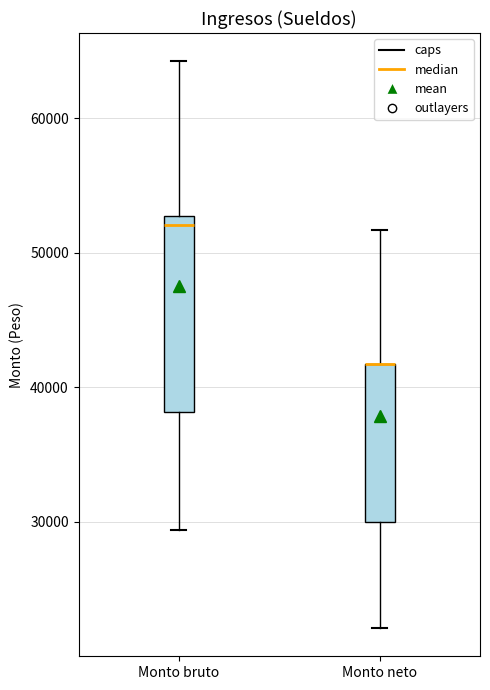

Comparing the boxes themselves (not the whiskers), which one is the tallest?

Monto bruto